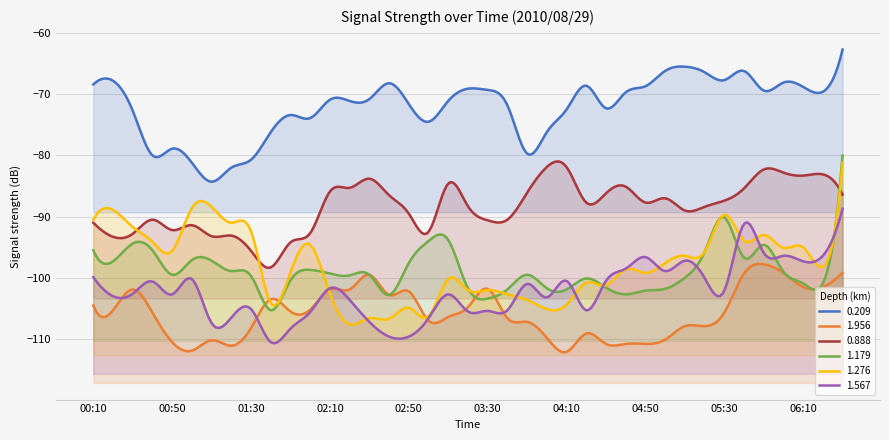

Which series has the widest spread of values?

1.276